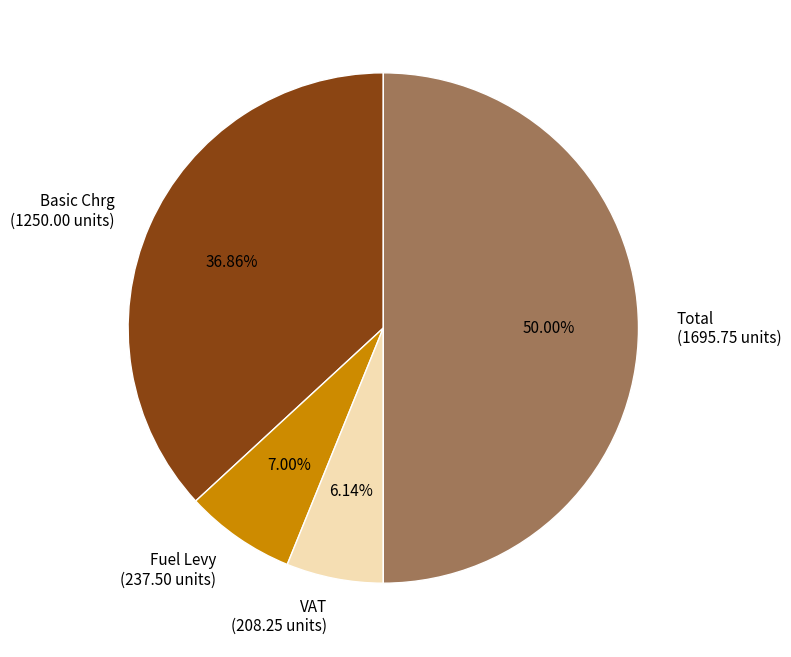

Between Basic Chrg and Total, which is larger?

Total